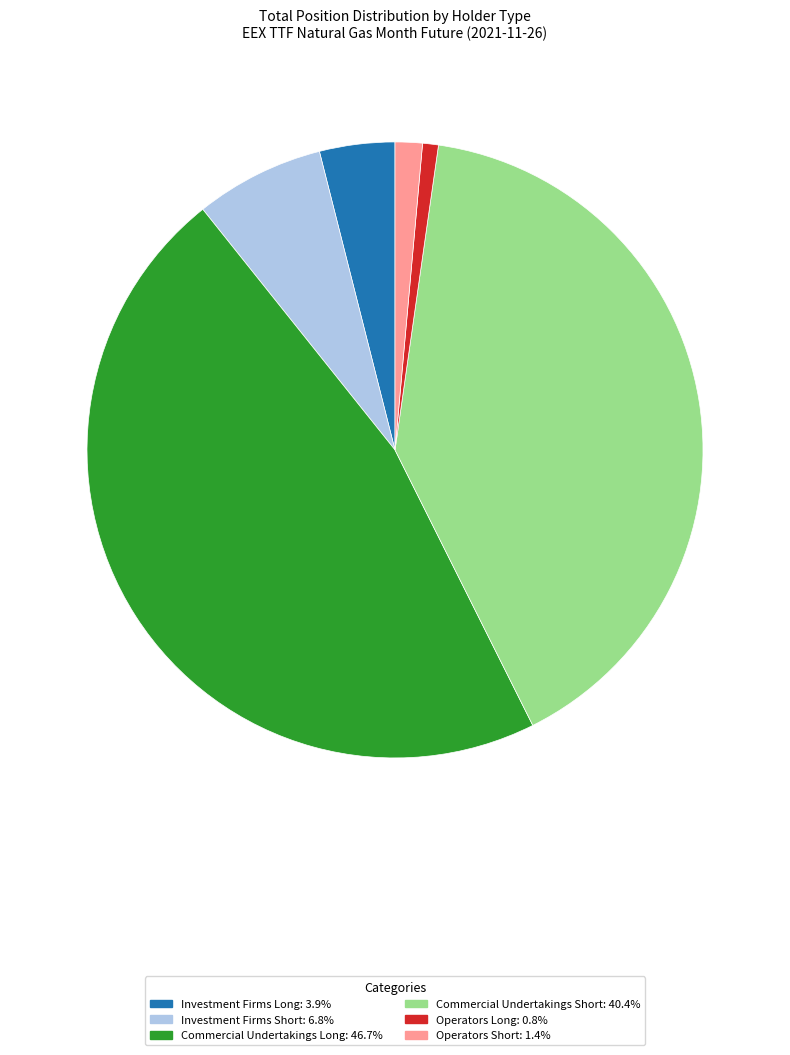

Combined, do Commercial Undertakings Long: 46.7% and Operators Long: 0.8% account for over 50%?

No